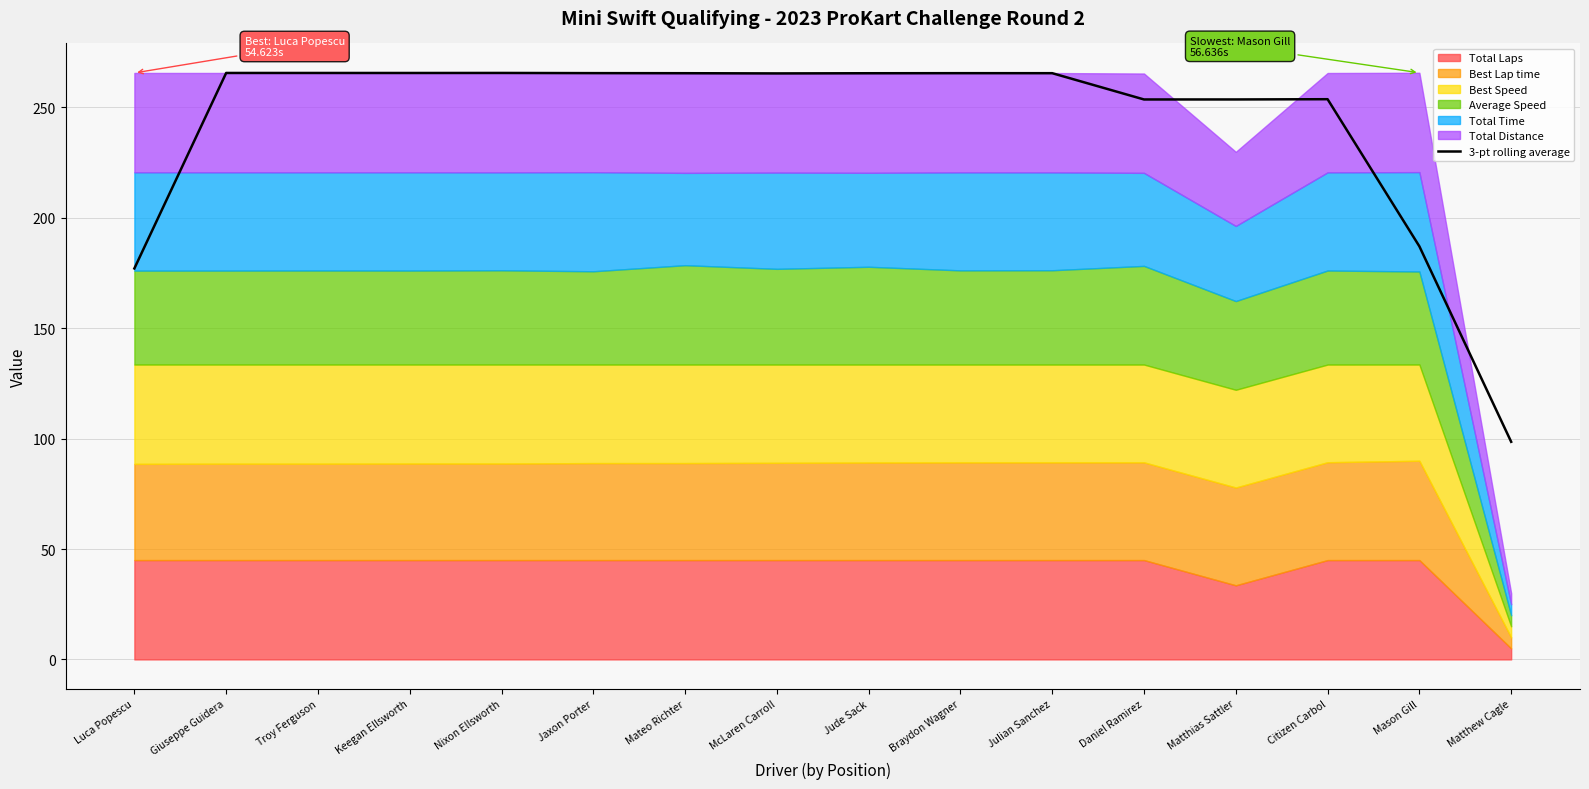

What value does the data have at Braydon Wagner?

265.5